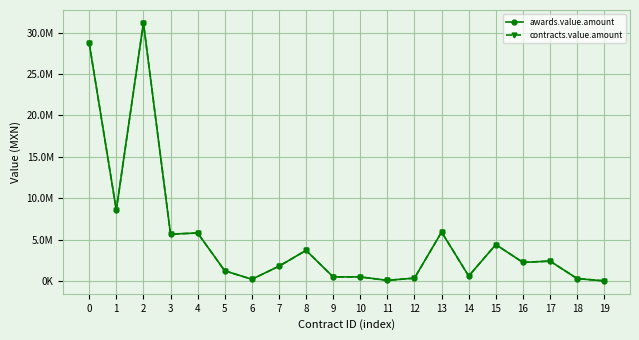

True or false: awards.value.amount and contracts.value.amount intersect in this chart.

False